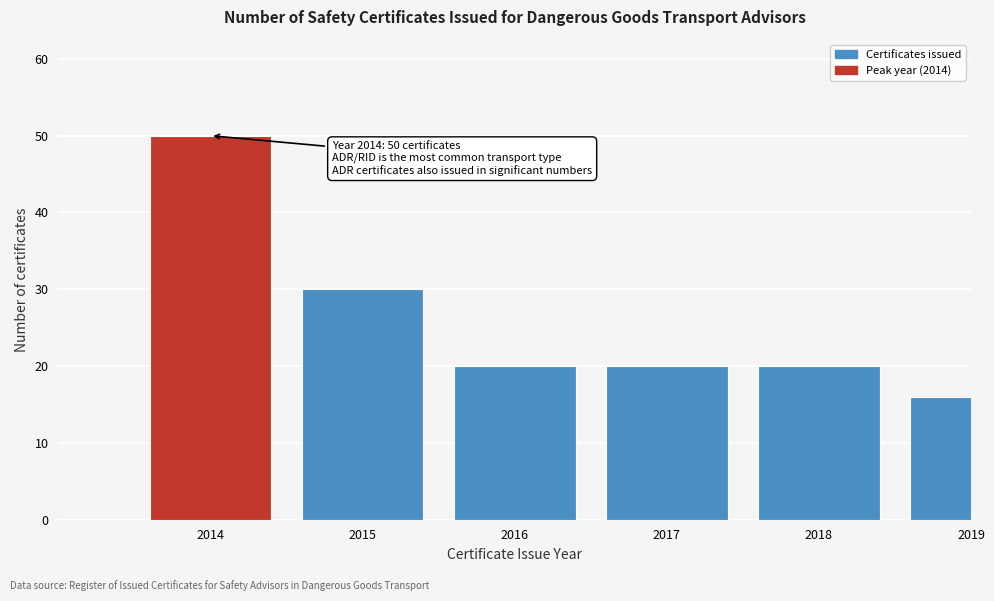

Reading right to left, extract all data points from this chart.

16	20	20	20	30	50